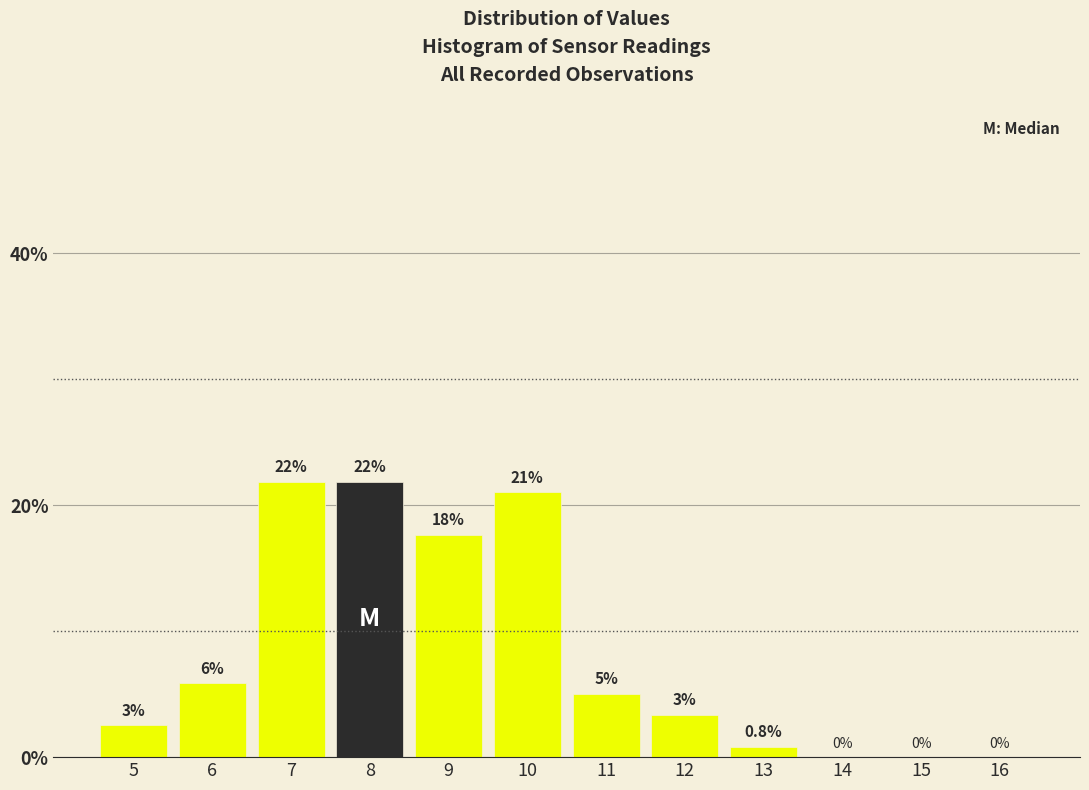

What is the maximum value shown in the chart?

21.8